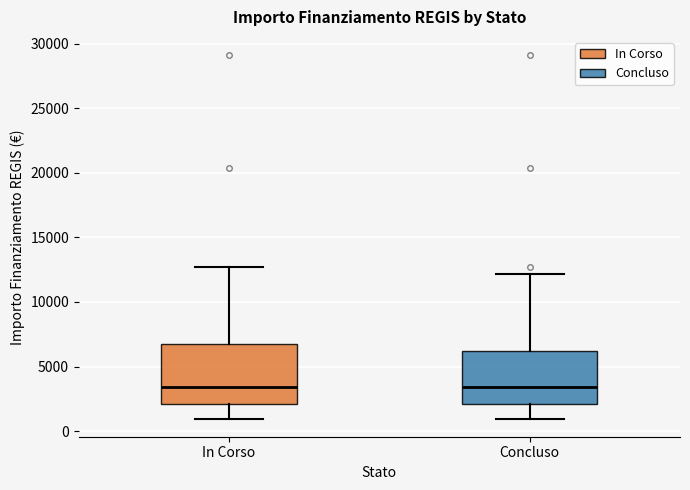

Reading left to right, transcribe this box plot: for each box, give where its median line is, the range the box spans, and where its two whiskers end, as read against the y-axis. The values are not printed on the chart, so give them approximately, as read against the axis.

In Corso: median 3500, box 2000 to 7000, whiskers 1000 to 12500
Concluso: median 3500, box 2000 to 6000, whiskers 1000 to 12000